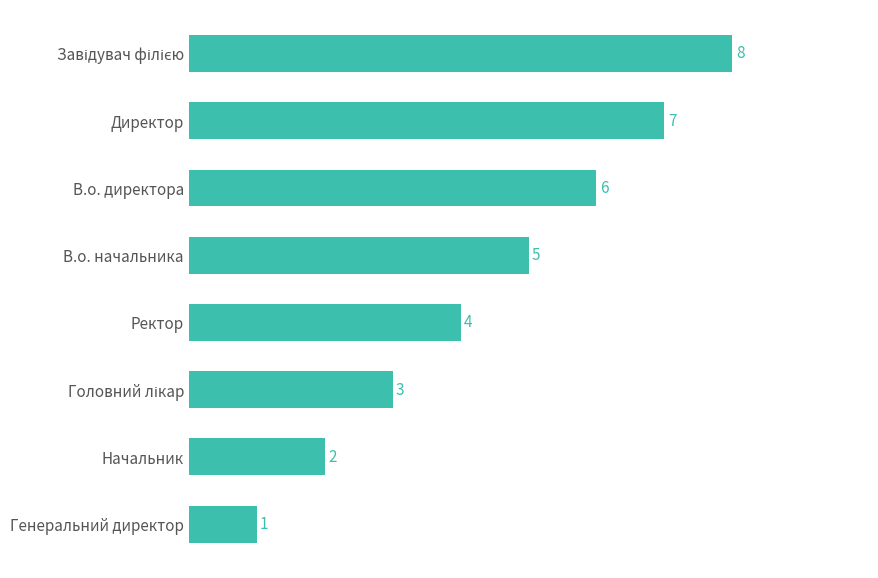

What is the difference between the maximum and second lowest values?

6